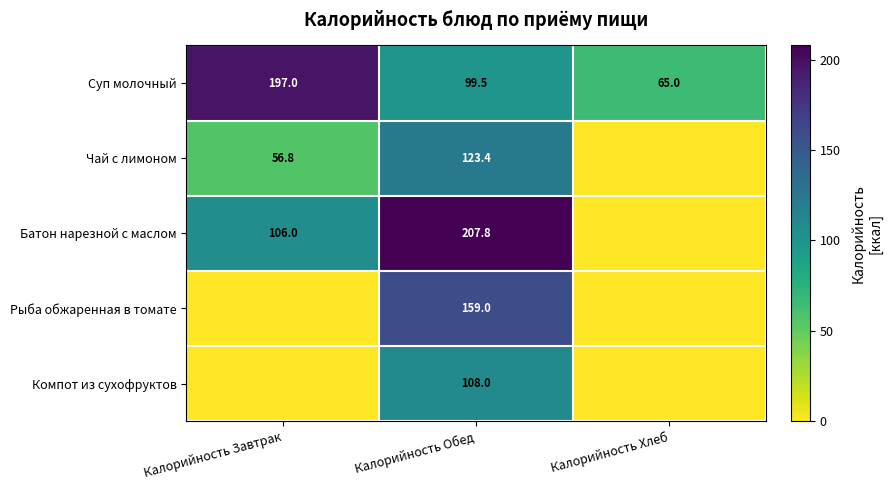

The Батон нарезной с маслом series shows 207.8 at Калорийность Обед. True or false?

True